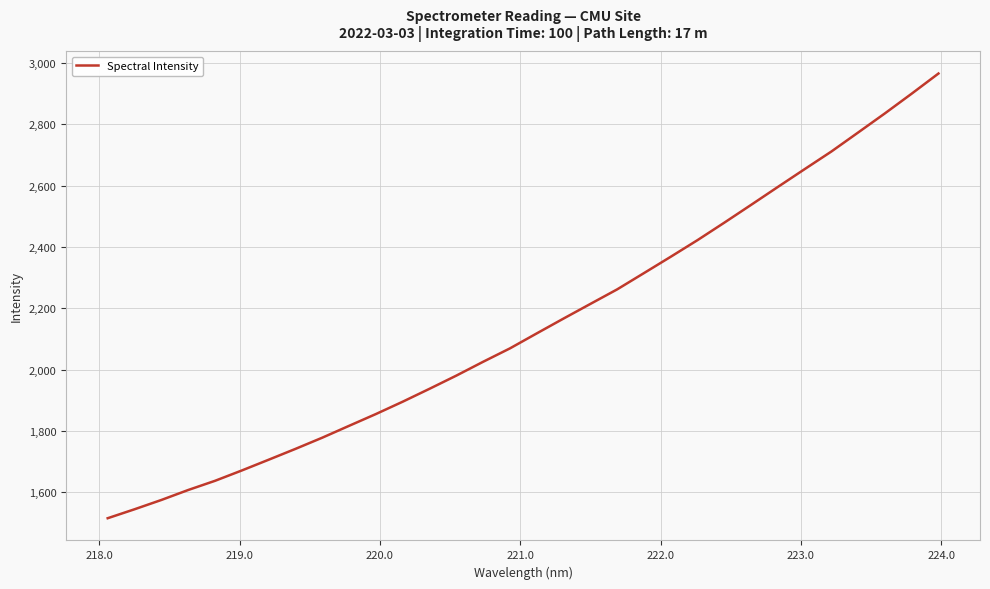

What is the smallest value displayed?

1515.4